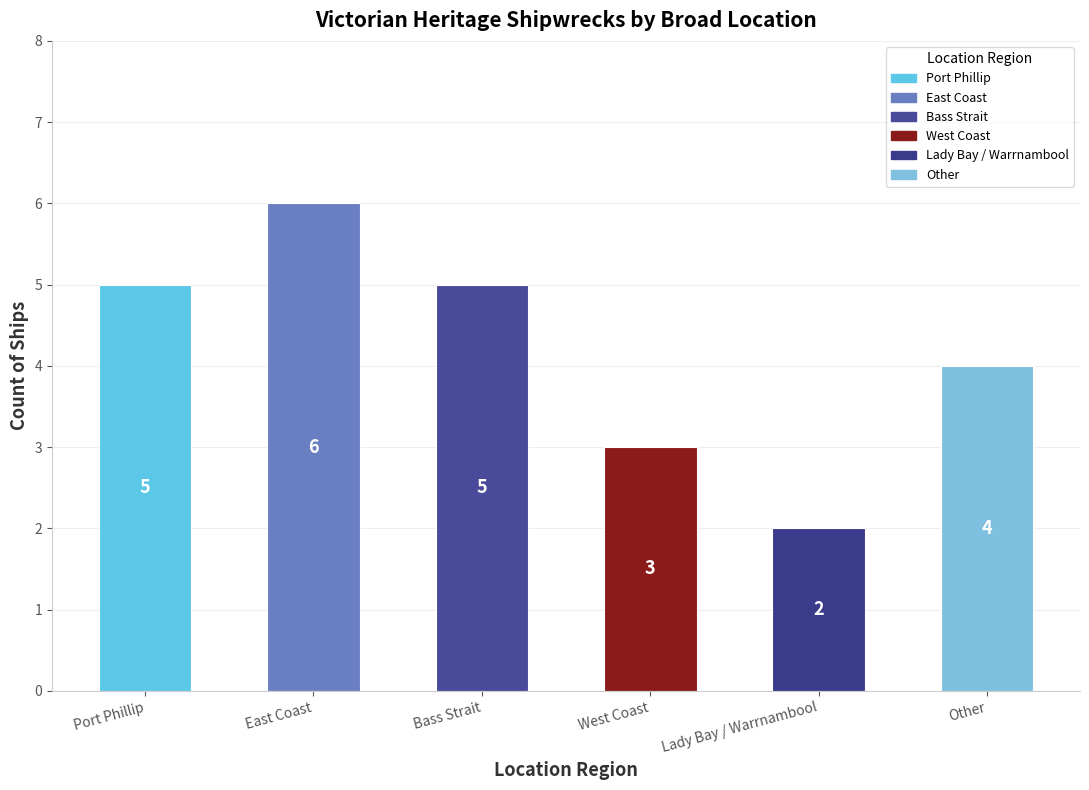

What is the label of the 2nd bar from the left?

East Coast